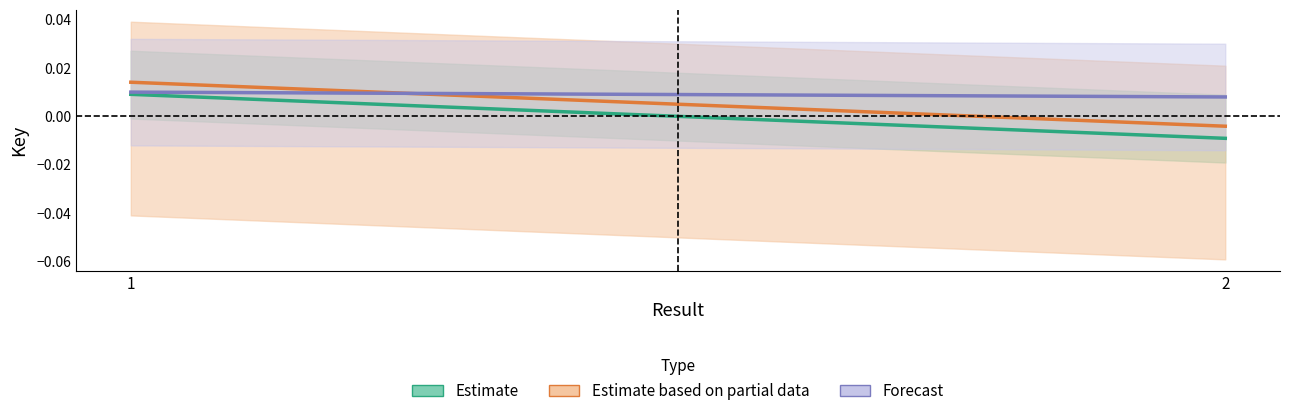

Between 1 and 2, which is larger?

1